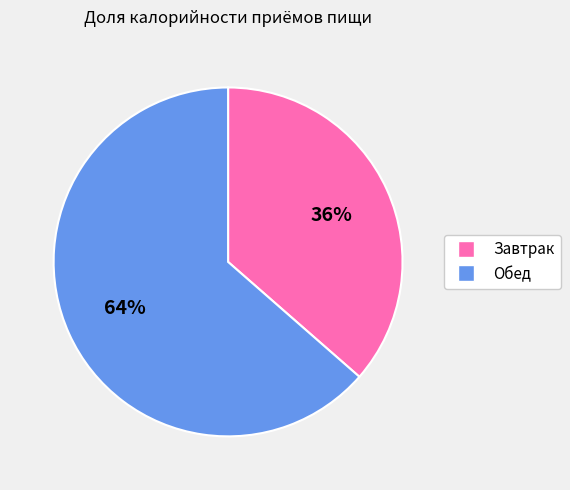

Count the number of slices in the pie.

2